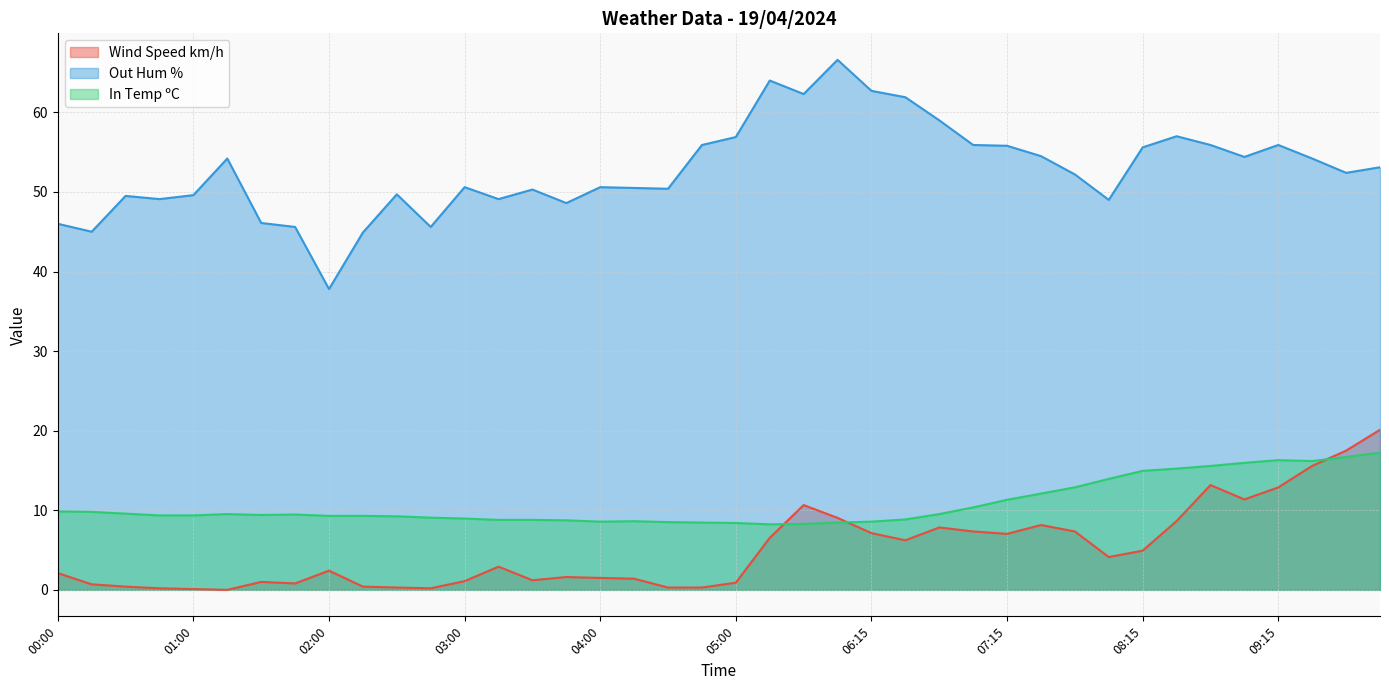

Does the chart display data point markers on the line(s)?

No